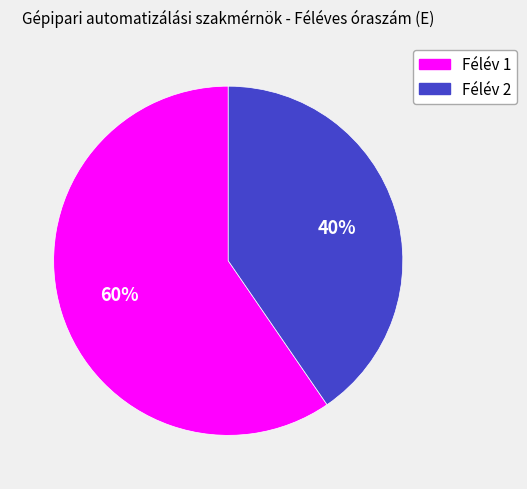

Does Félév 2 represent more than half of the total?

No